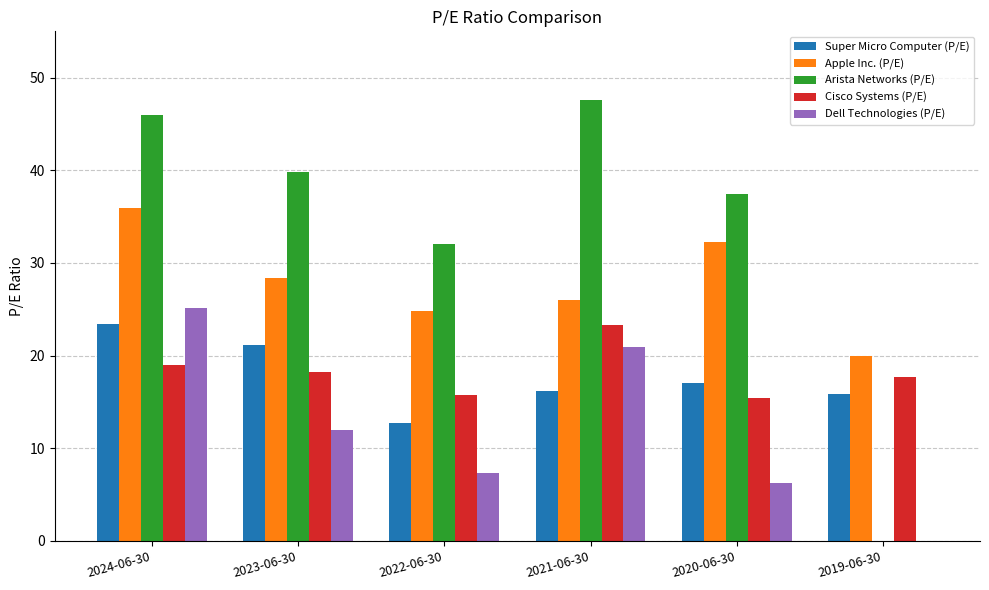

The Apple Inc. (P/E) series shows 24.8 at 2022-06-30. True or false?

True